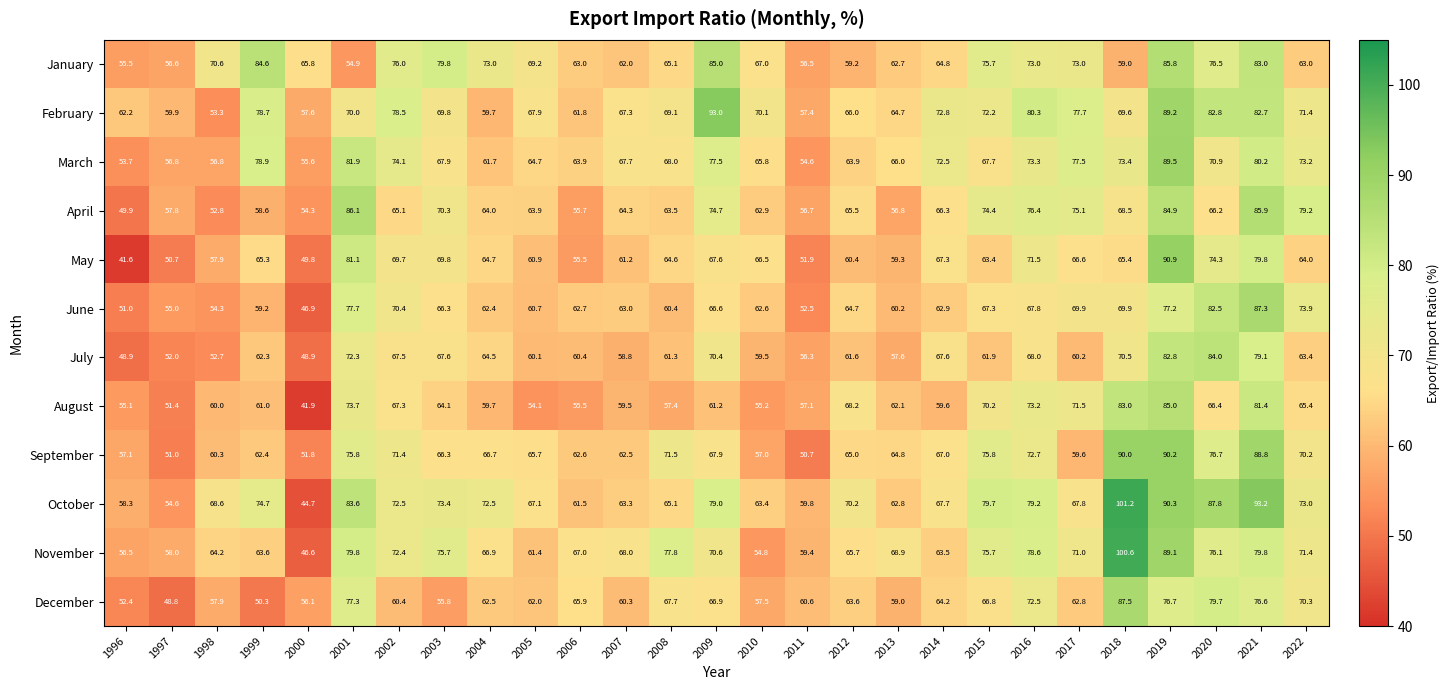

Rank the series by their maximum value, from highest to lowest.

October, November, February, May, September, March, December, June, April, January, August, July